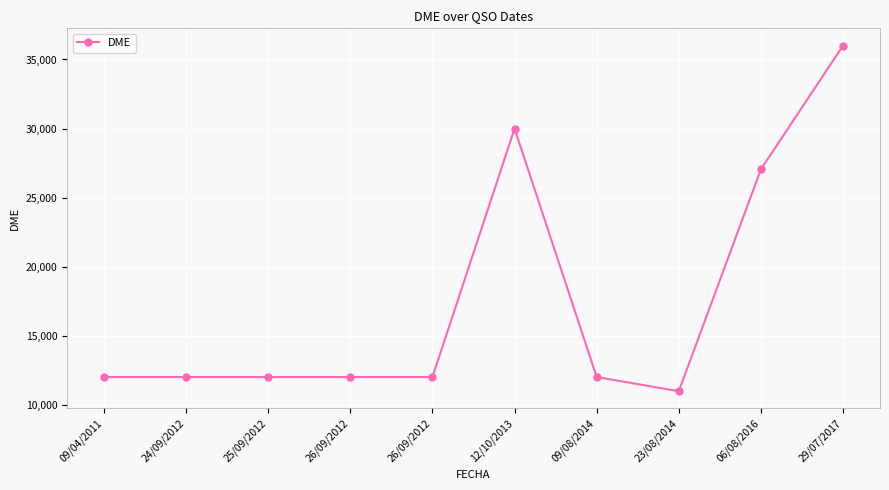

Count the number of data series in this chart.

1